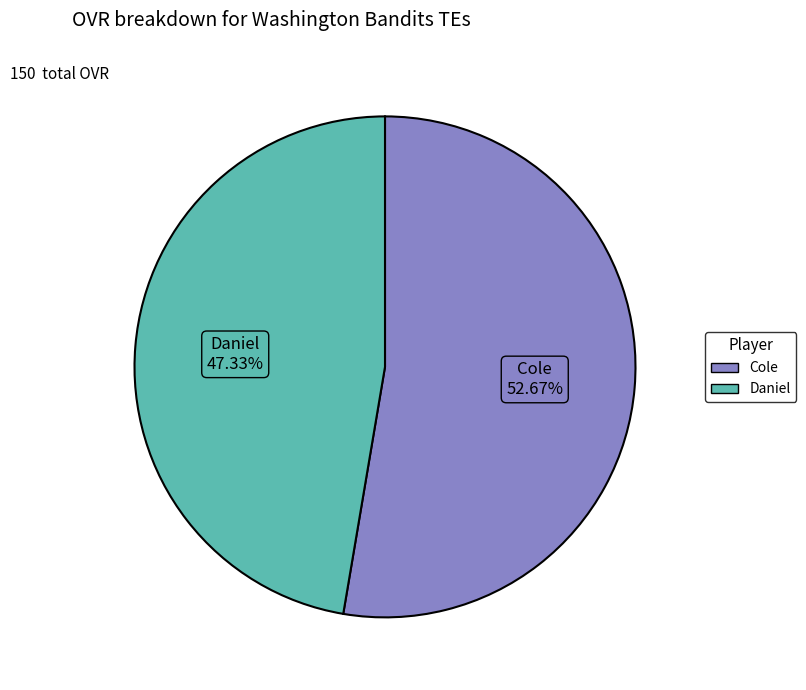

To the nearest percent, what portion does Cole represent?

53%